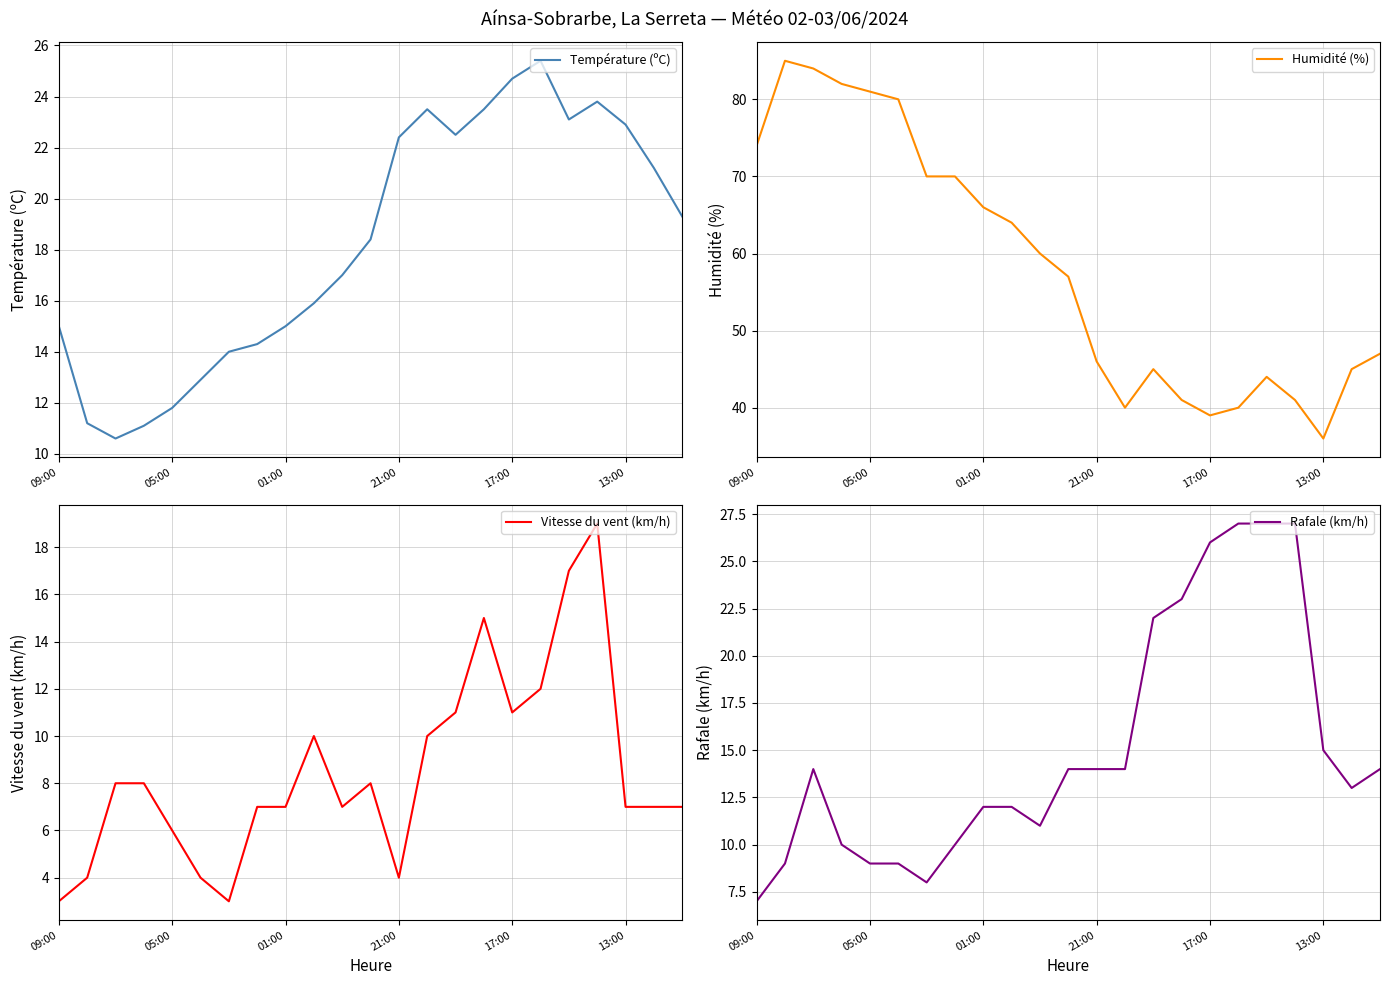

Which series changed the most between 10 and 15?

Humidité (%)